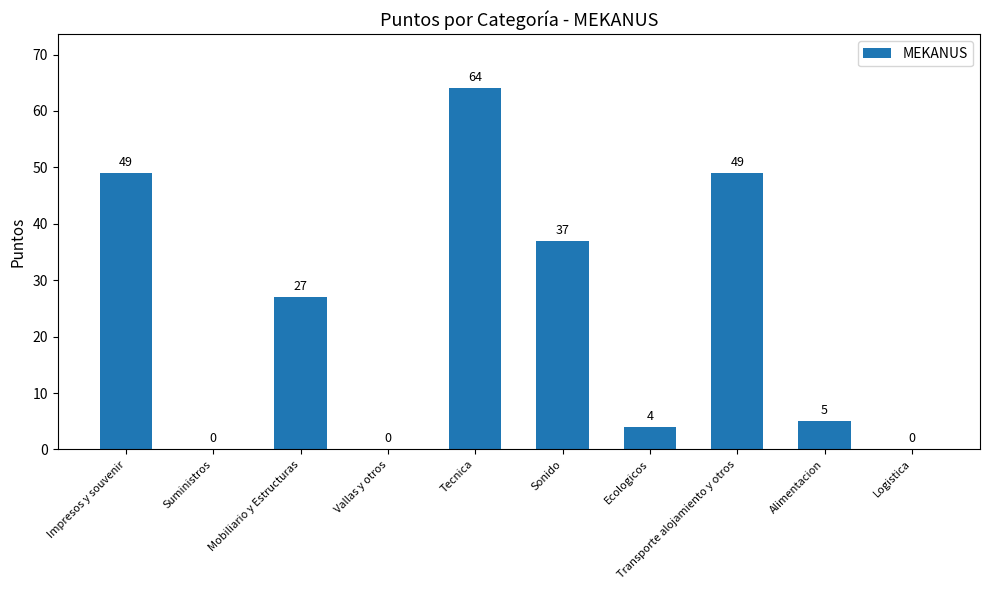

Which has a higher value, Mobiliario y Estructuras or Tecnica?

Tecnica